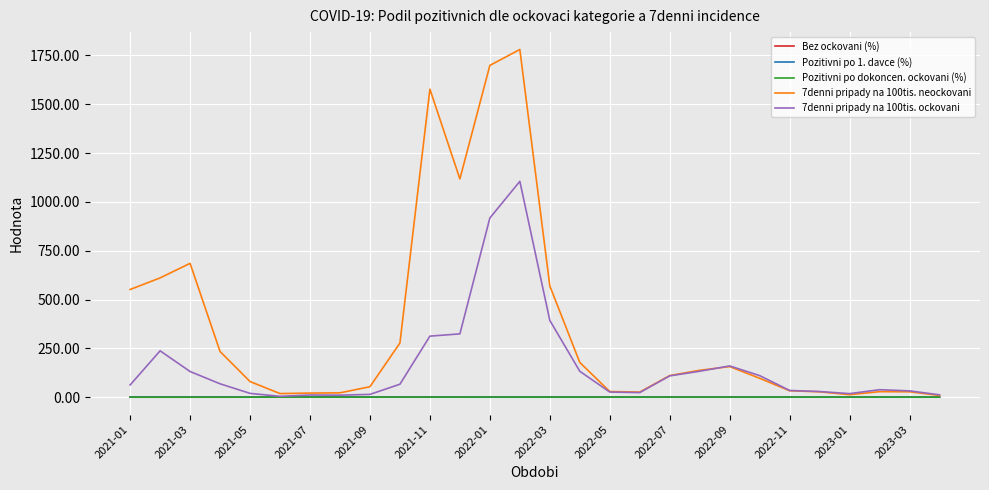

Which series has the largest range (max minus min)?

7denni pripady na 100tis. neockovani